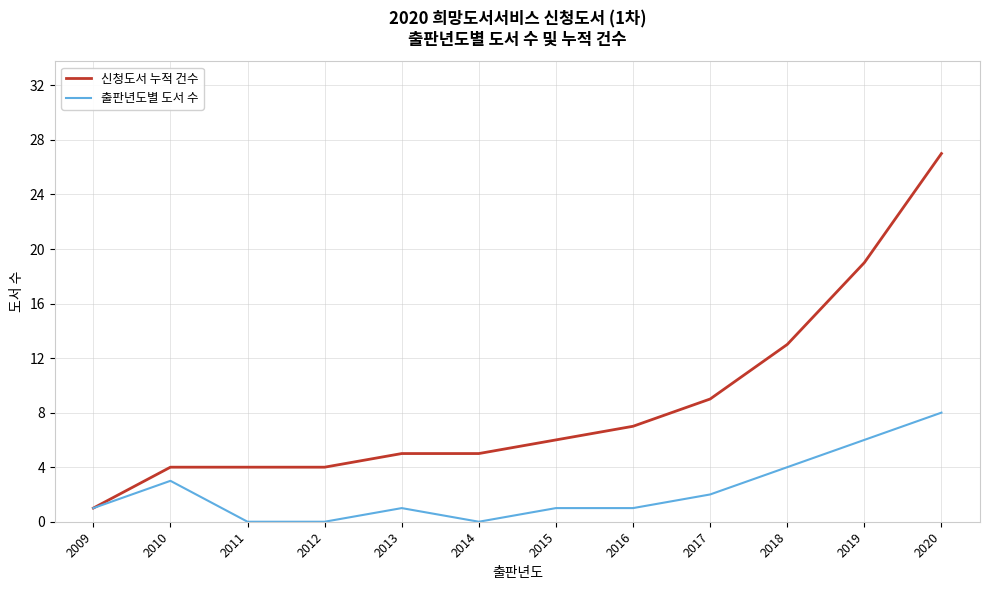

Is it true that 출판년도별 도서 수 equals 2 at 2017?

True